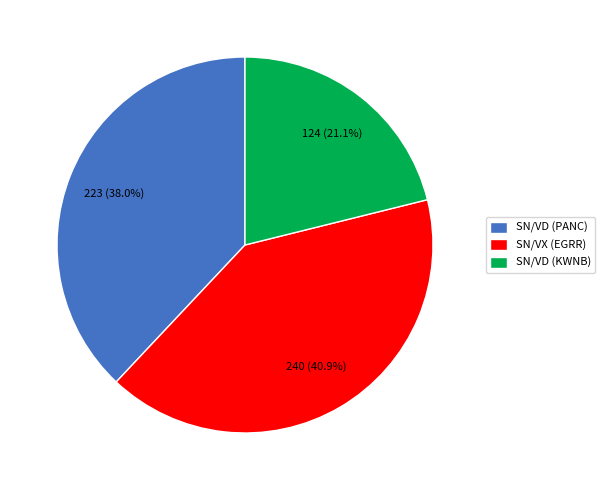

How many segments does this pie chart have?

3